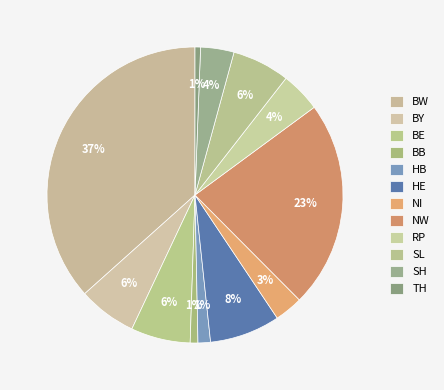

What percentage is NOT represented by TH?

99.4%